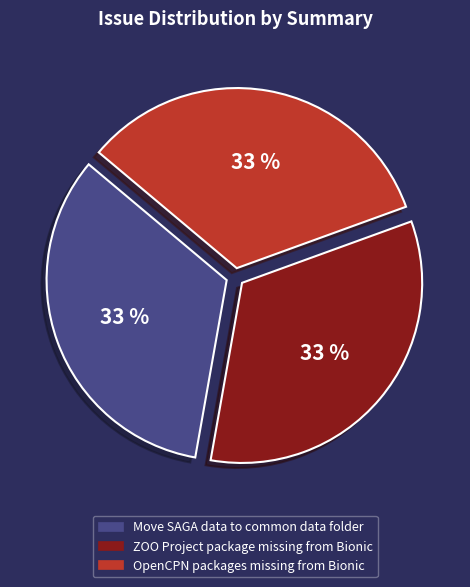

What percentage is the OpenCPN packages missing from Bionic slice, to the nearest percent?

33%